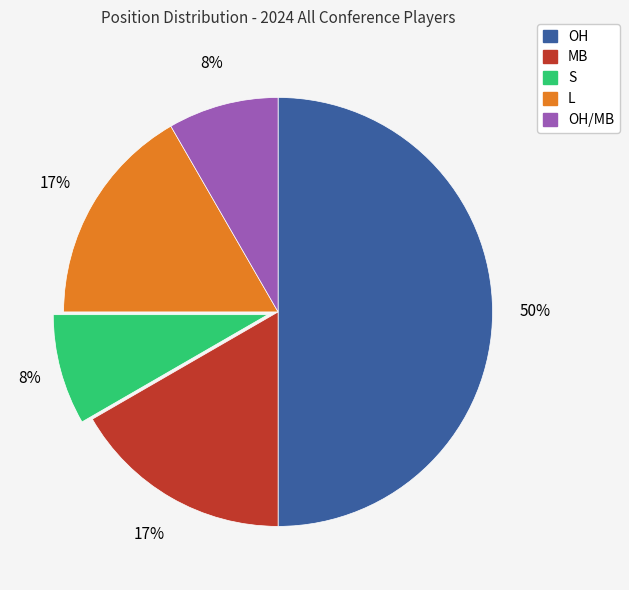

To the nearest percent, what is the difference between the largest and smallest slice percentages?

42%